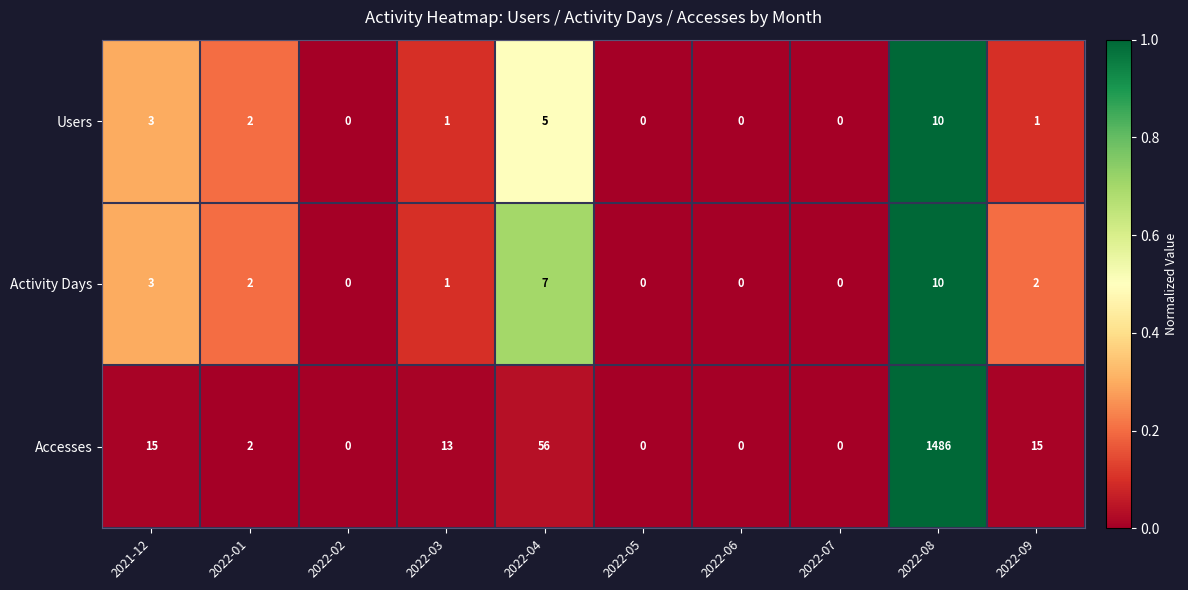

Count the number of categories in the chart.

10